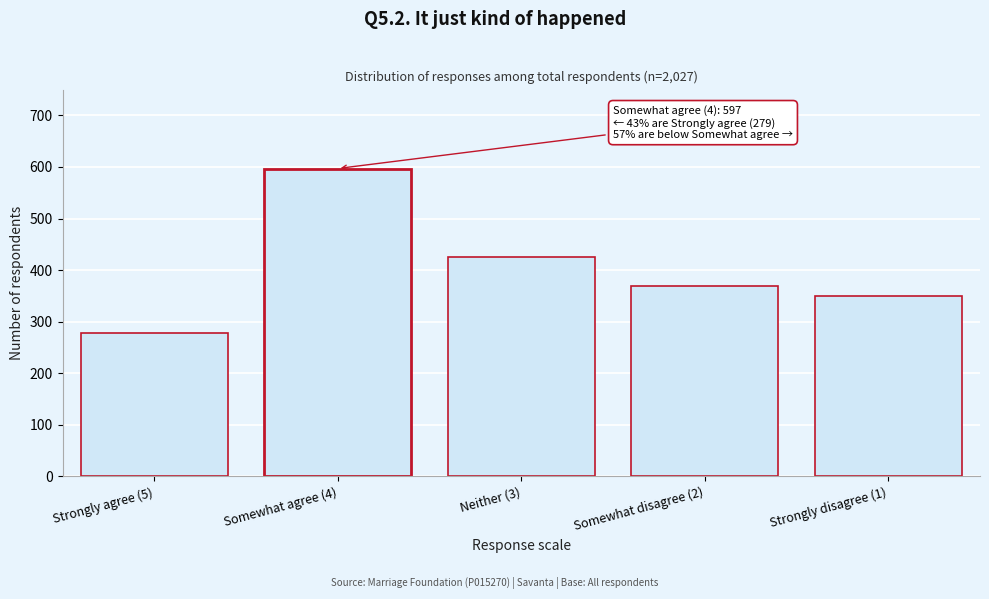

Reading left to right, list all the values displayed in this chart.

279	597	425	369	350